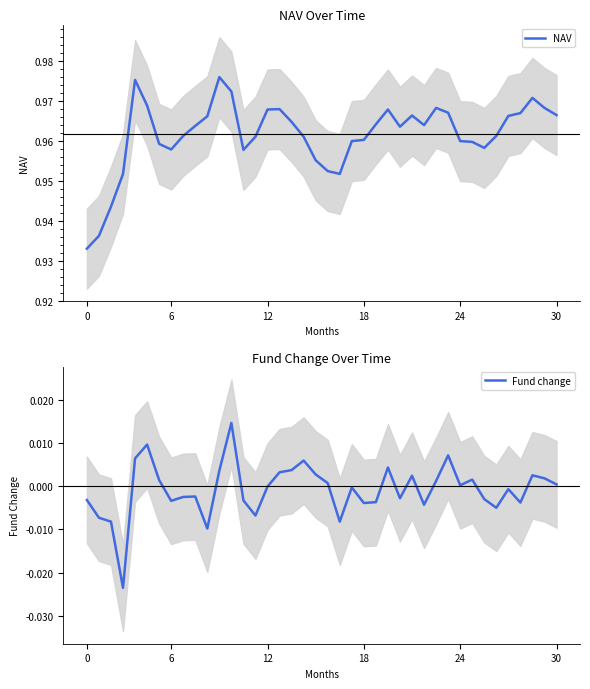

Which has a higher value, 12 or 12?

12